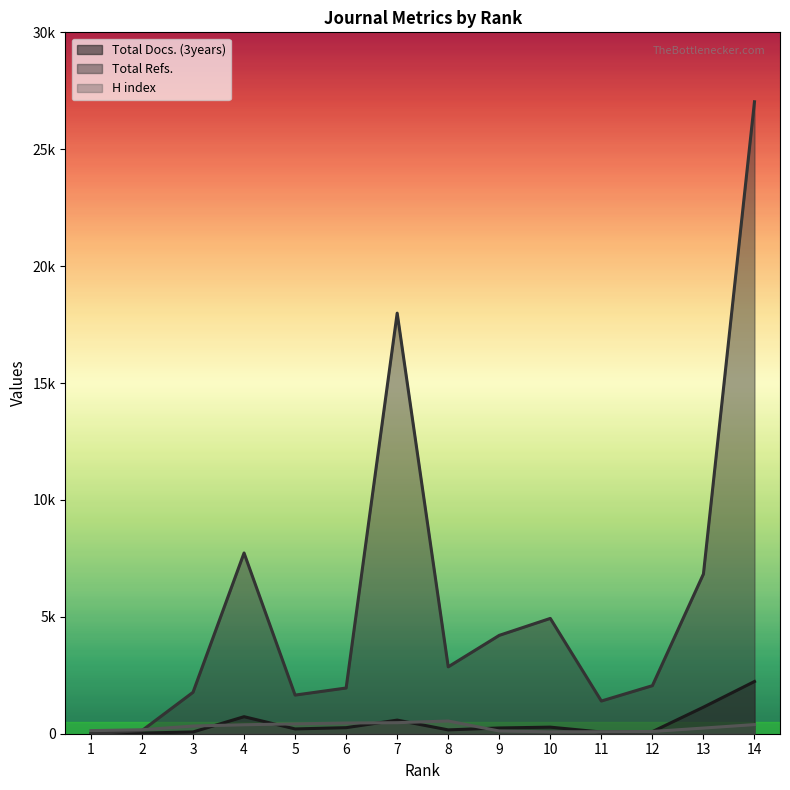

Reading left to right, what are all the values shown in this chart?

Total Docs. (3years): 0	28	75	728	205	259	582	164	246	281	72	89	1136	2234
Total Refs.: 0	134	1771	7730	1652	1955	17989	2860	4207	4932	1398	2055	6832	27030
H index: 133	169	329	383	422	458	472	544	116	81	85	96	242	391